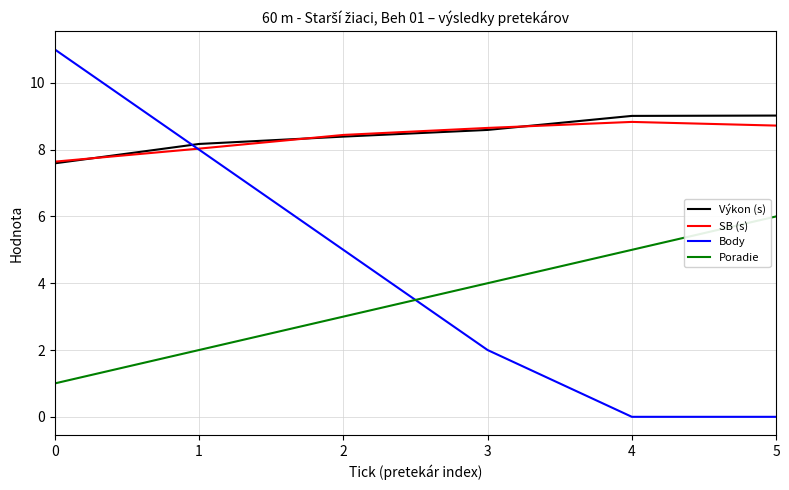

Reading left to right, extract all data points from this chart.

Výkon (s): 0=7.6	1=8.2	2=8.4	3=8.6	4=9.0	5=9.0
SB (s): 0=7.6	1=8.0	2=8.4	3=8.7	4=8.8	5=8.7
Body: 0=11.0	1=8.0	2=5.0	3=2.0	4=0.0	5=0.0
Poradie: 0=1.0	1=2.0	2=3.0	3=4.0	4=5.0	5=6.0